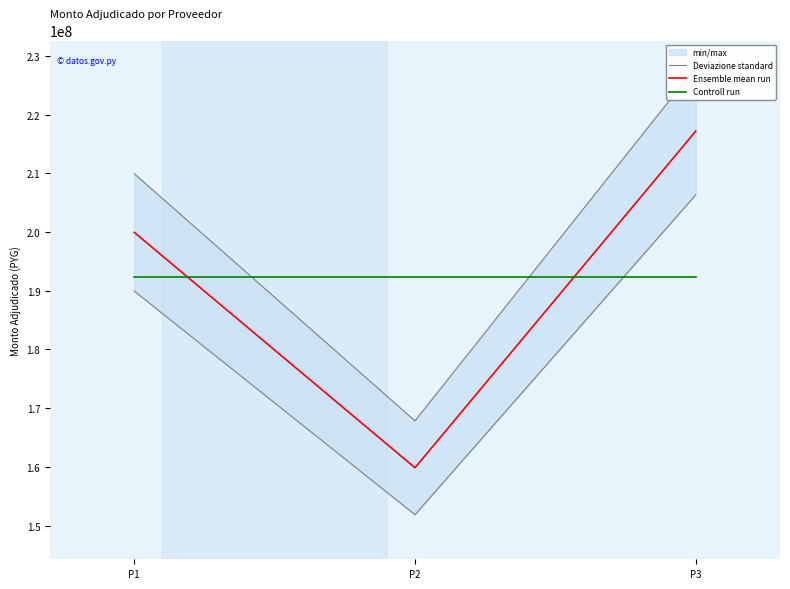

List the labels in order of Deviazione standard value, smallest first.

P2, P1, P3